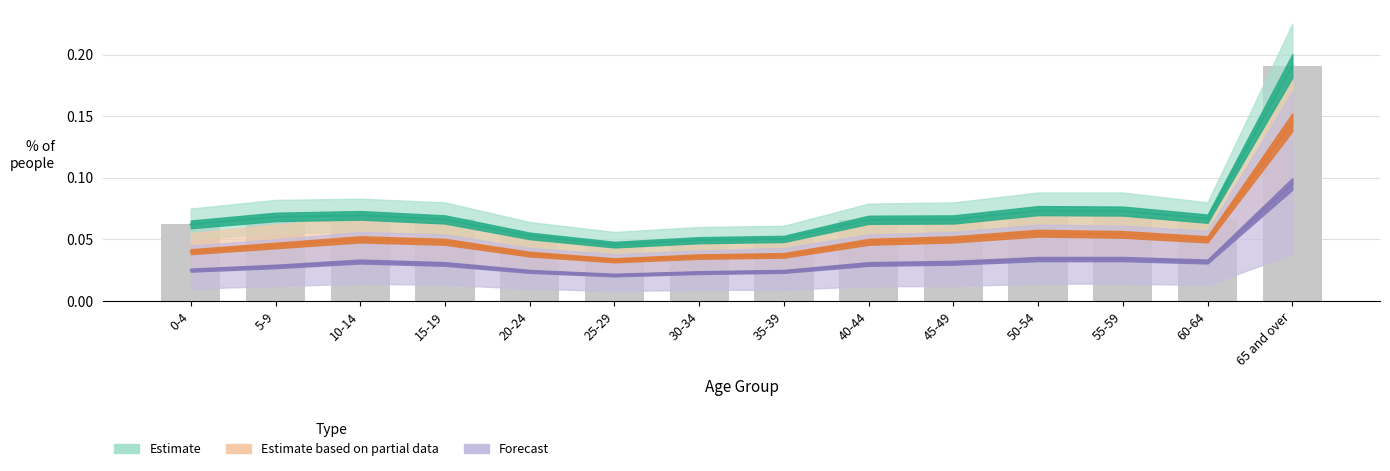

What are all the series names shown in the legend?

Estimate, Estimate based on partial data, Forecast